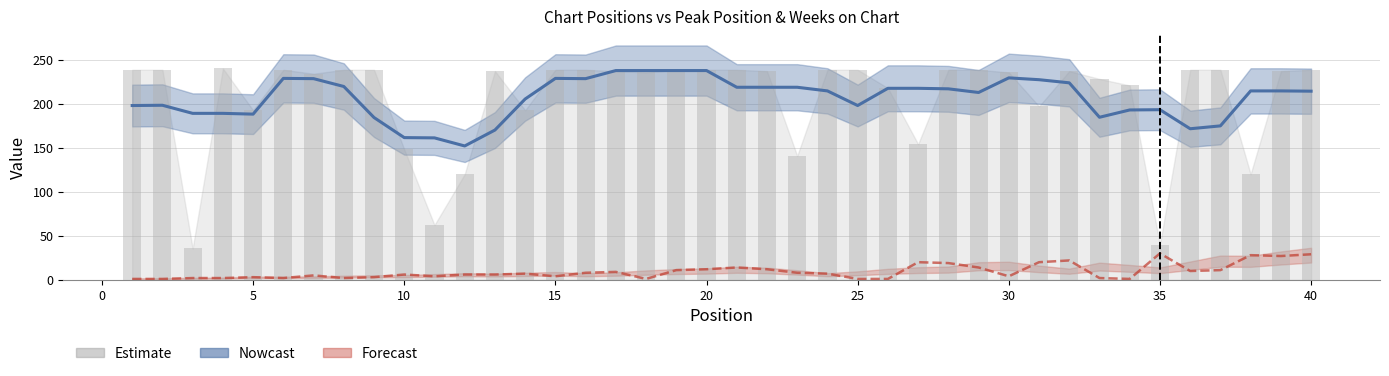

What is the value of the Nowcast (Weeks on Chart smoothed) bar at the 7th from the left?

228.4